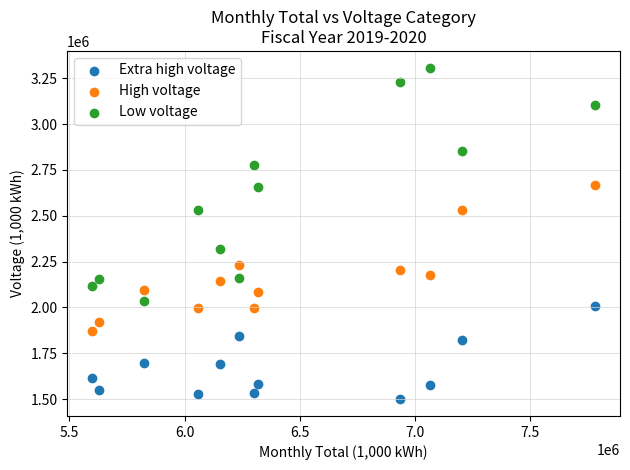

What is the X range (max minus min) for the scatter plot?

2181434